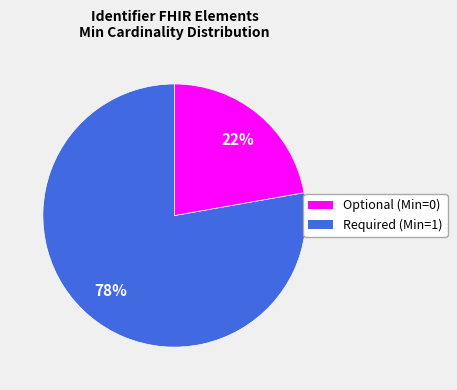

How many slices are in this pie chart?

2